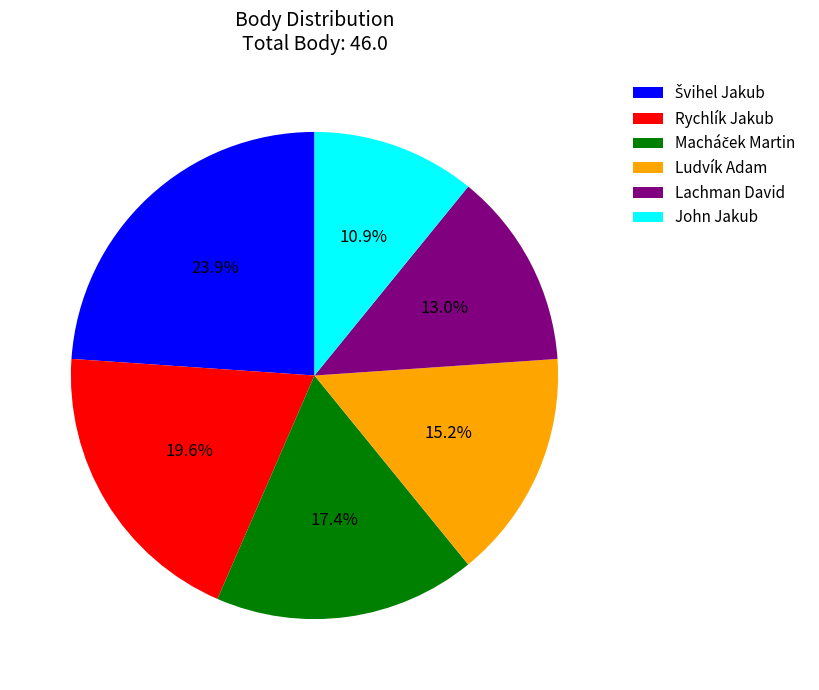

What percentage is NOT represented by Lachman David?

87.0%